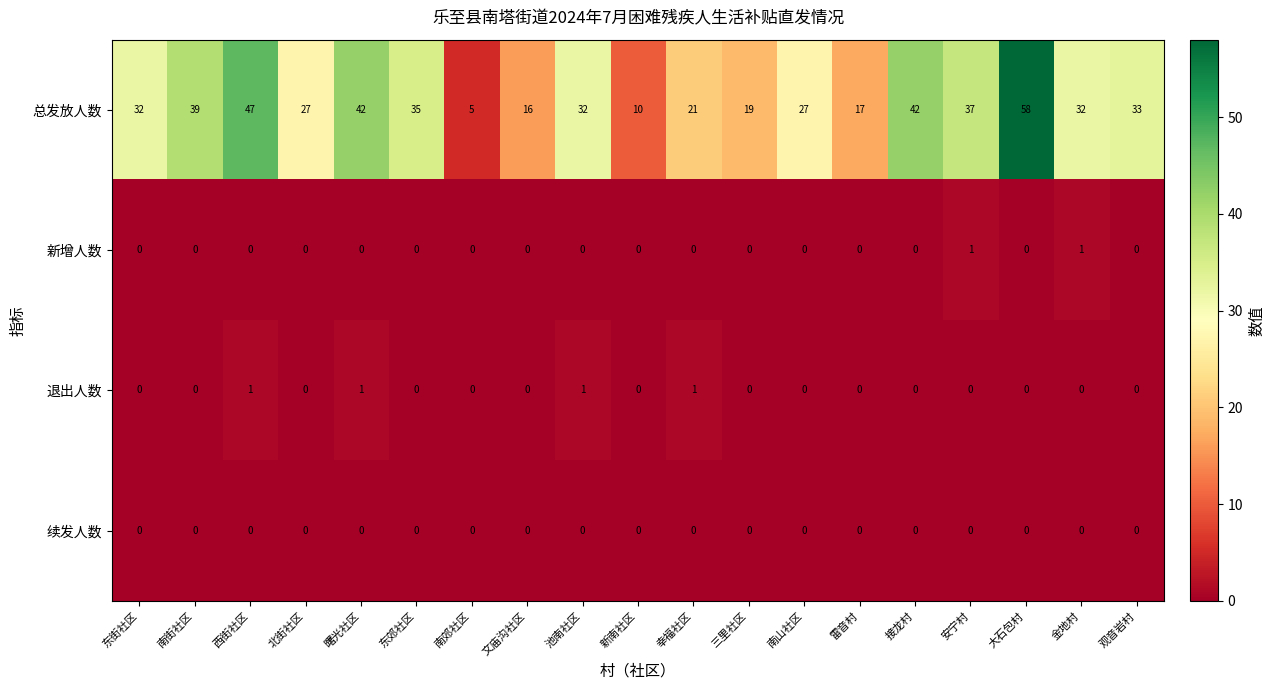

Count the number of data series in this chart.

4